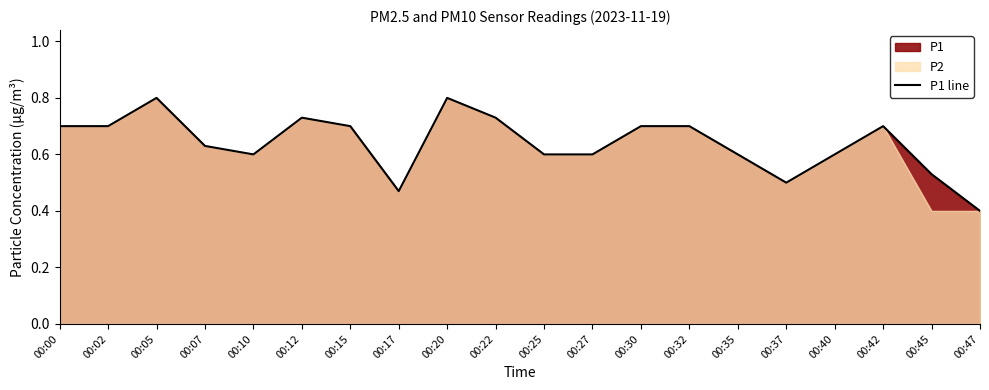

What is the change in value from 00:22 to 00:27?

-0.1